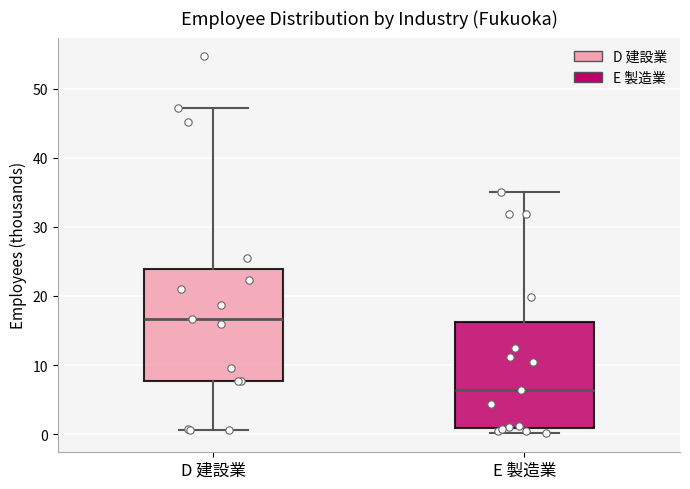

Where does the upper whisker of the box for D 建設業 end on the y-axis? The values are not printed on the chart, so give them approximately, as read against the axis.

47